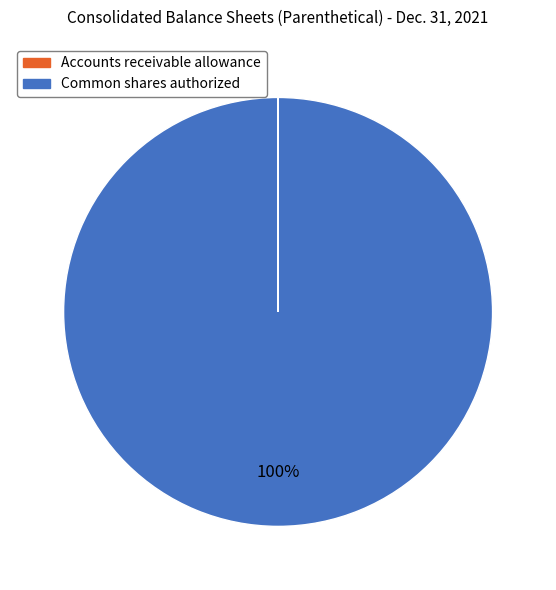

Is it true that Common shares authorized is 100% of the pie?

True